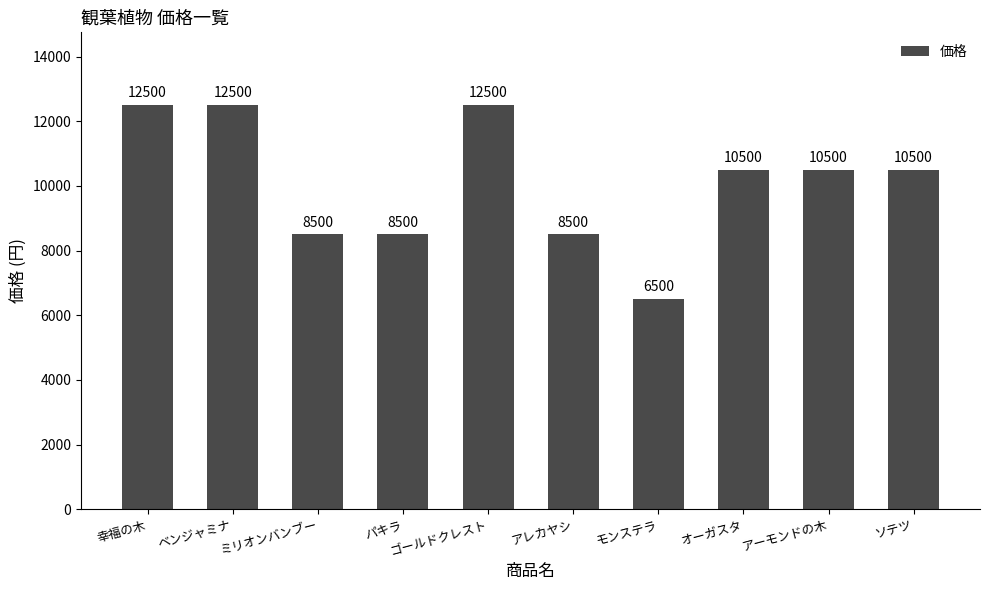

What is the change in value from モンステラ to ソテツ?

+4000